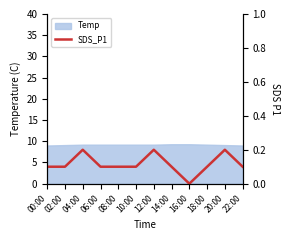

How many lines are shown in the chart?

1